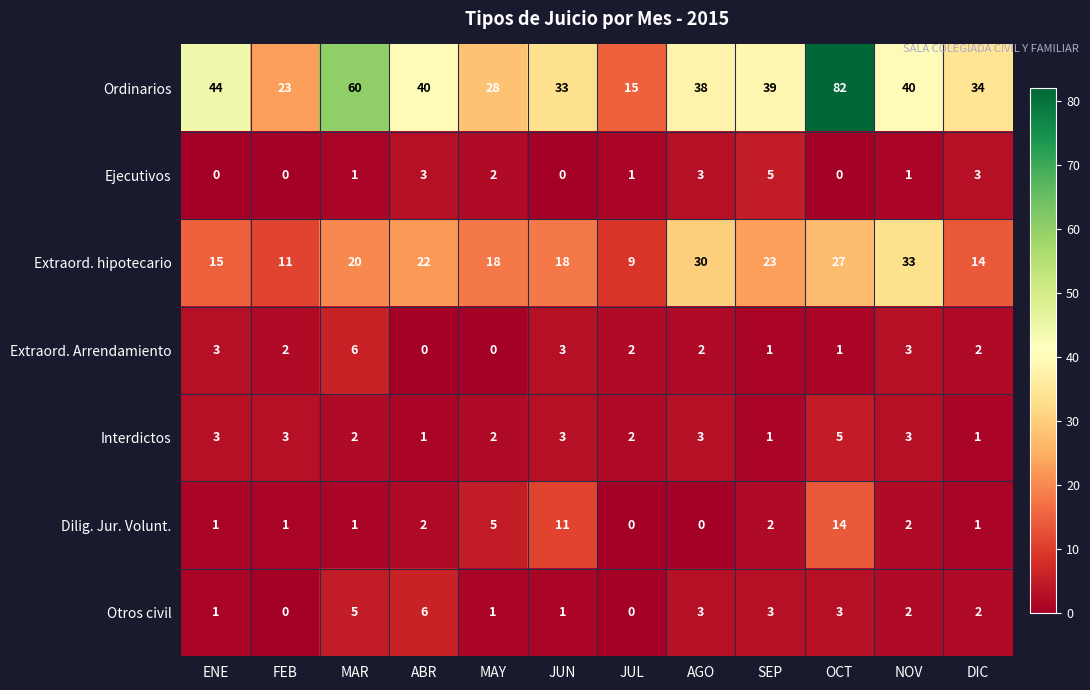

Which series has the largest total across all categories?

Ordinarios